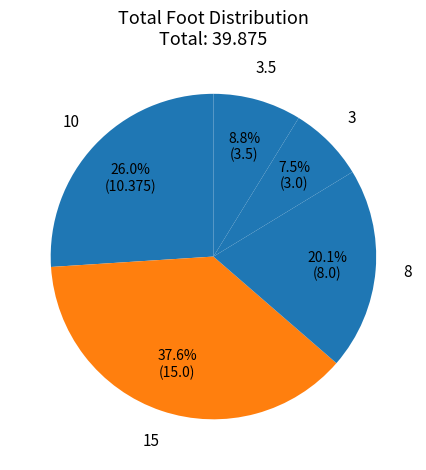

What percentage is the 8 slice, to the nearest percent?

20%